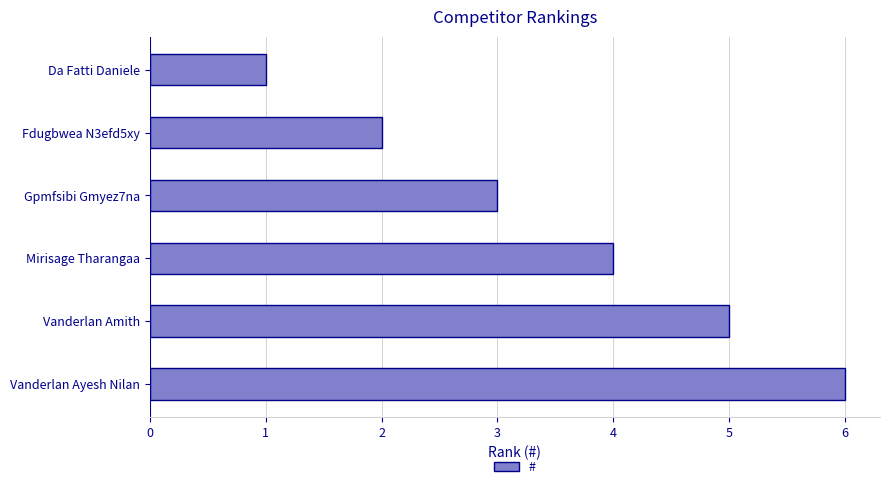

How many data points are less than 4?

3